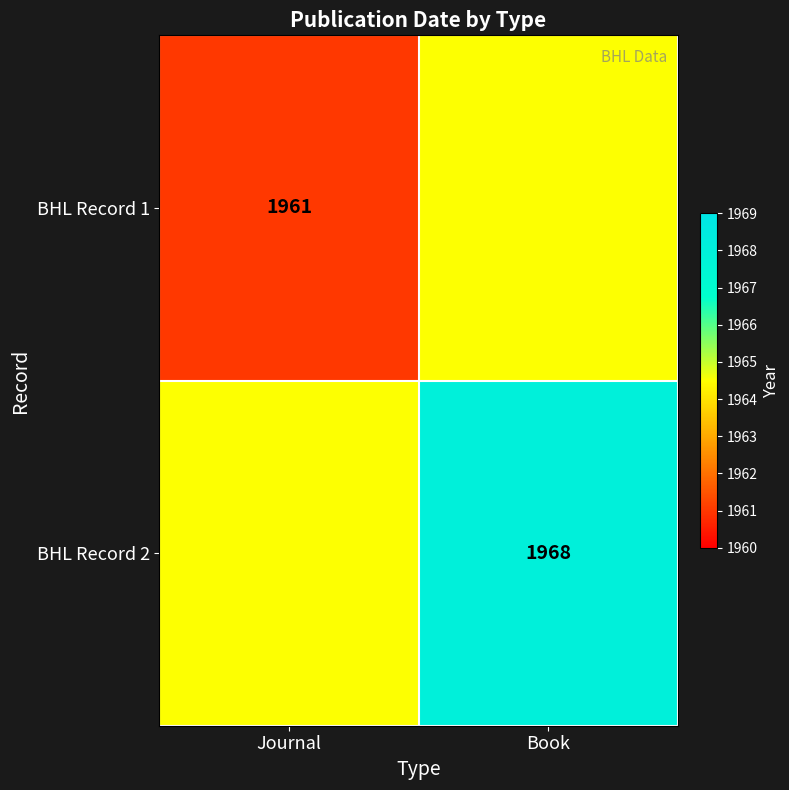

The BHL Record 1 series shows 1961.0 at Journal. True or false?

True